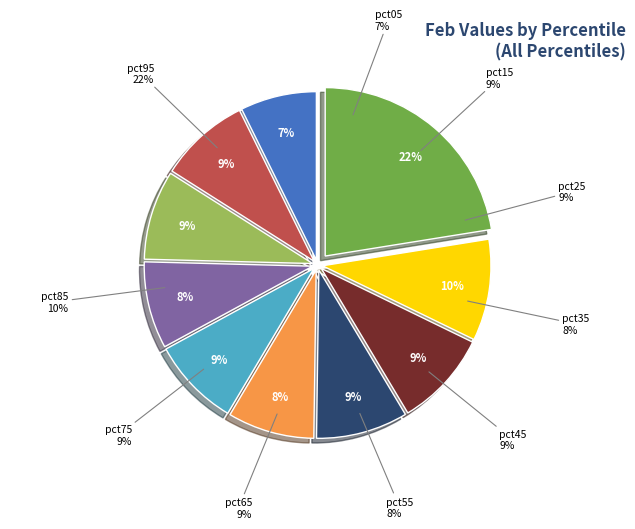

Does pct95 account for over 50% of the chart?

No